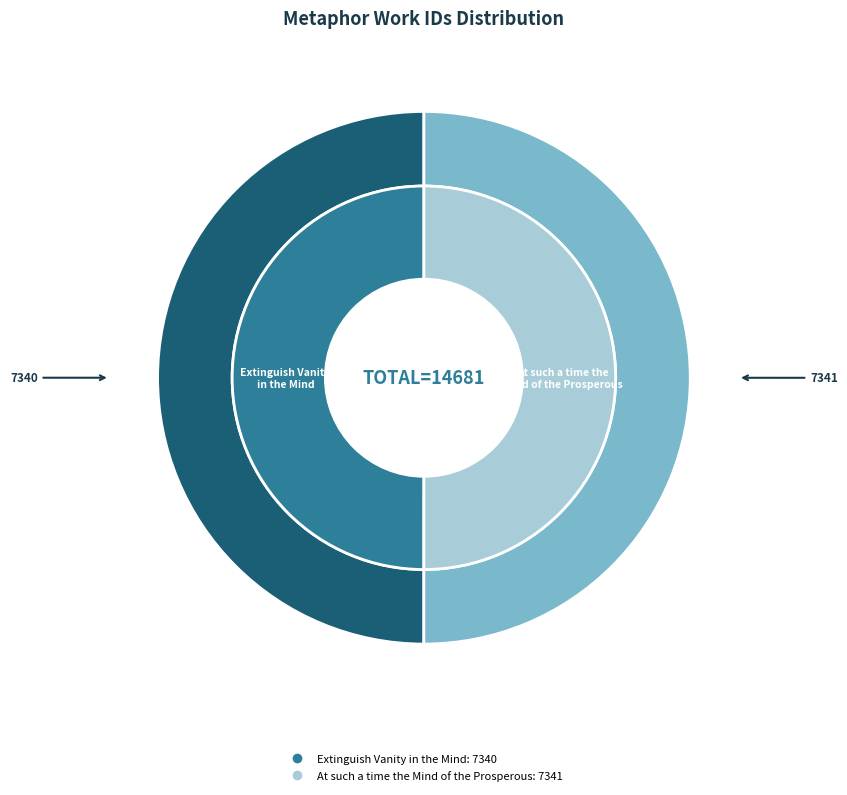

Does Extinguish Vanity in the Mind account for over 50% of the chart?

No